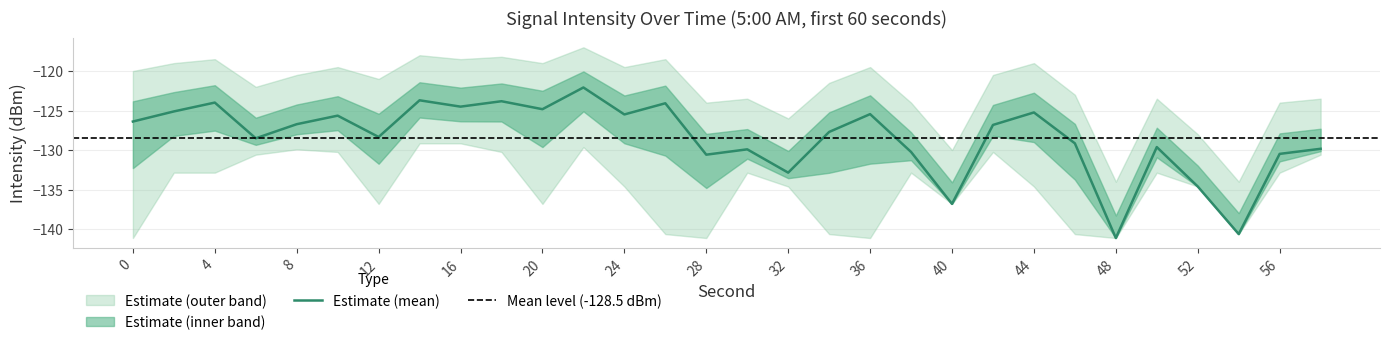

Where is the first local minimum for intensity_max?

6